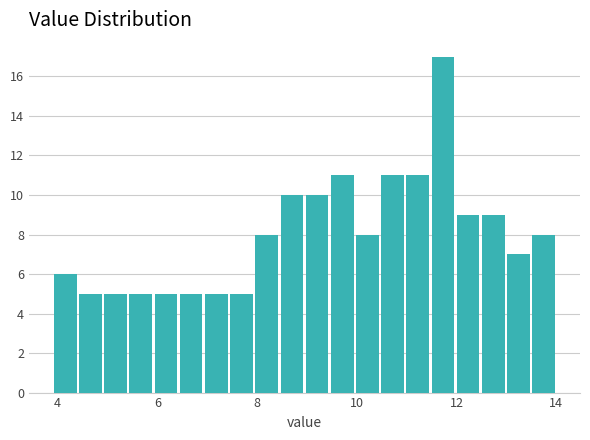

Read against the x-axis, roughly where is the centre of the tallest bar?

11.8